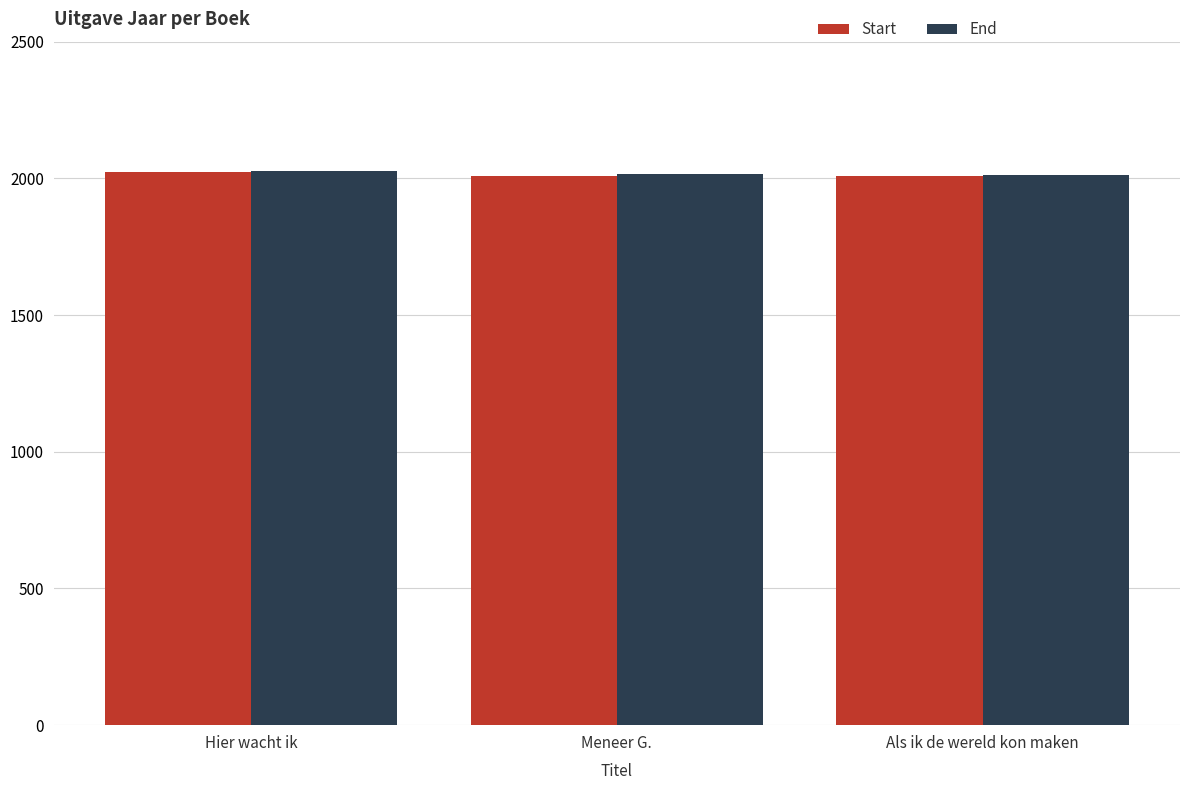

True or false: Start has a value of 2010 at Meneer G..

True